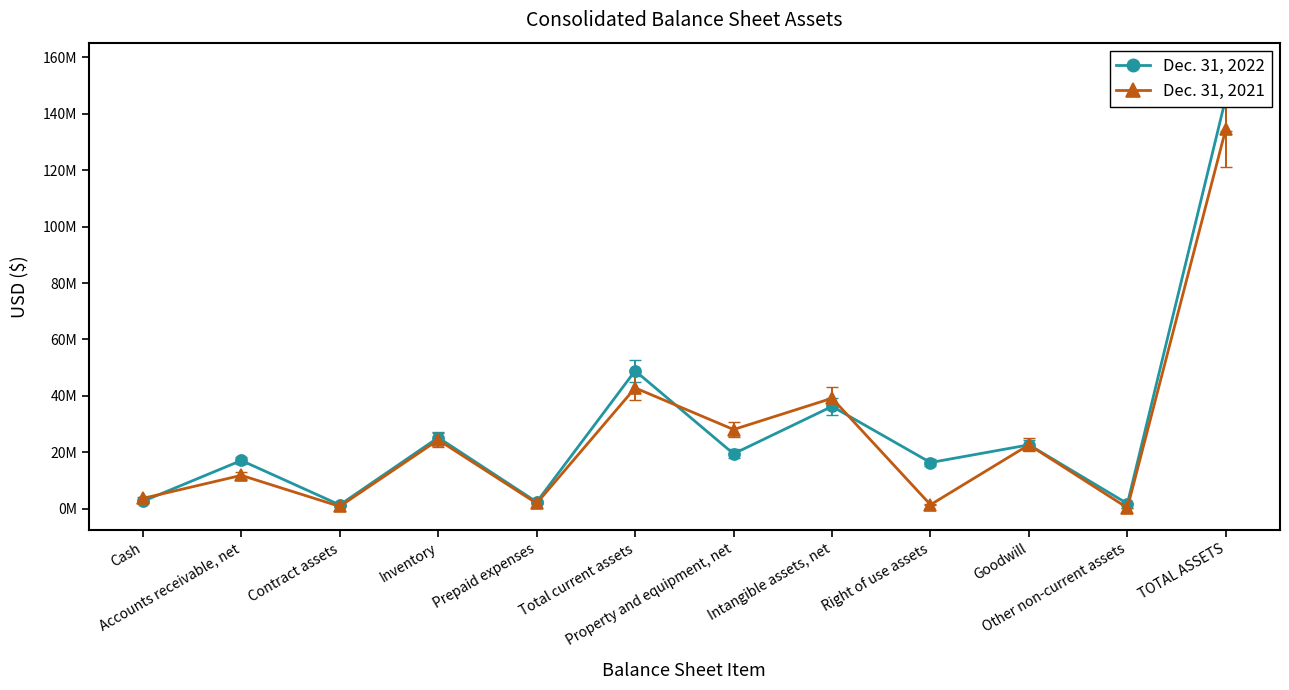

Reading left to right, what are all the values shown in this chart?

Dec. 31, 2022: 2673541	17139944	1402788	25258369	2428223	48902865	19503485	36282609	16407566	22680084	1855605	145632214
Dec. 31, 2021: 3715666	11875176	877904	24419654	1955907	42844307	28101471	39180664	1460206	22680084	357118	134623850